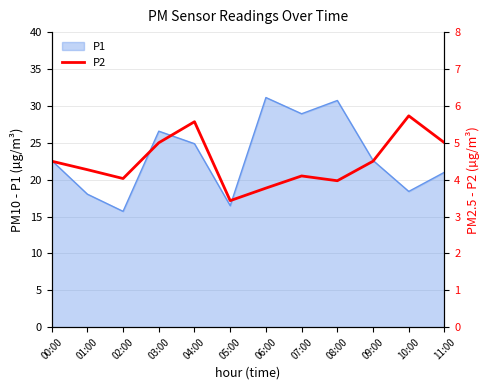

What is the highest value of the P1 series?

31.1